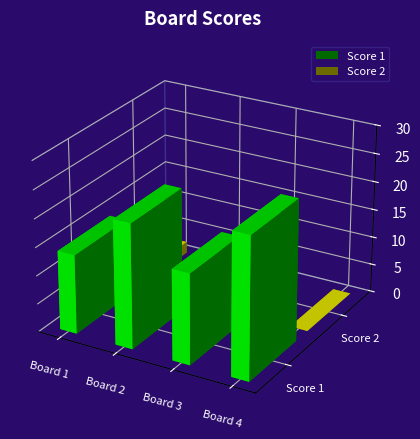

What is the difference between the highest and lowest values at Board 2?

22